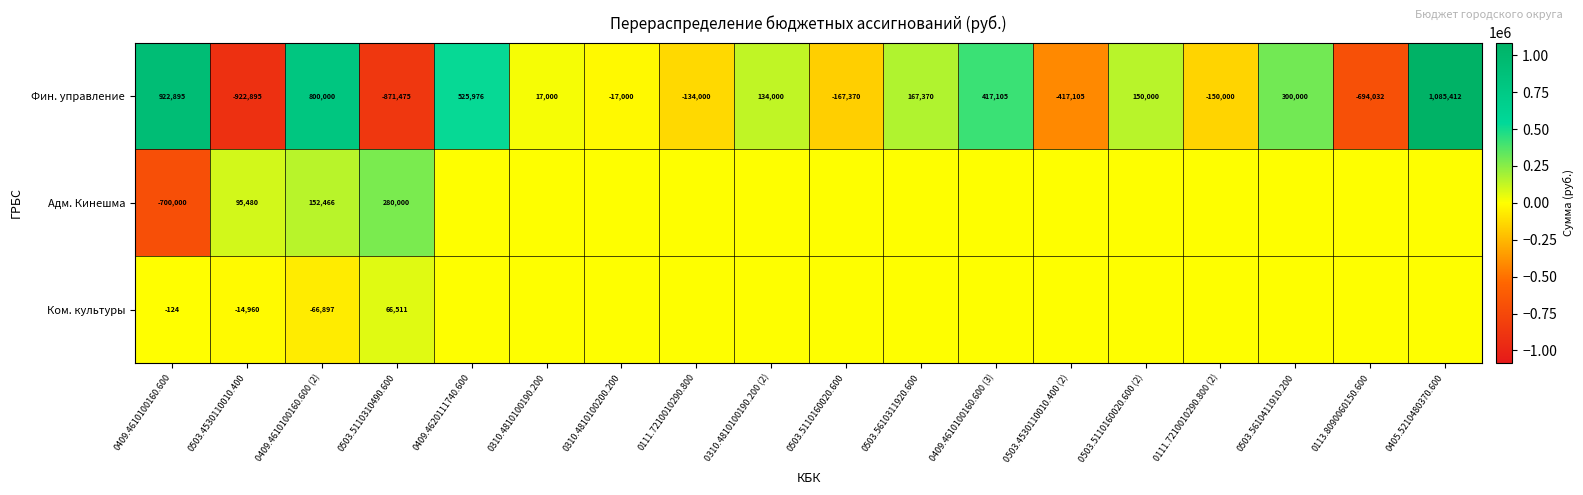

What is the total value across all series at 0409.4610100160.600 (2)?

885569